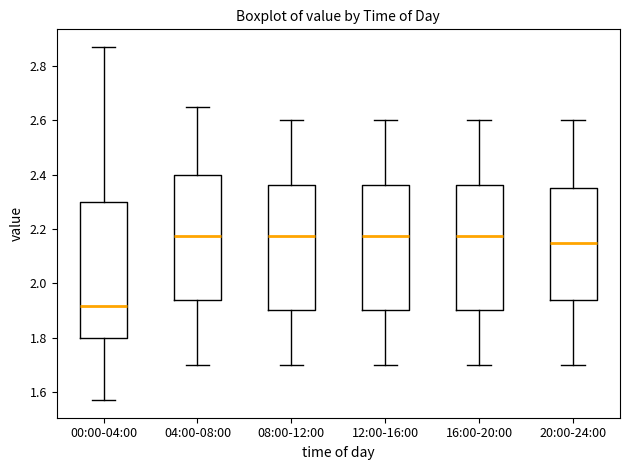

Where is the upper edge of the box for 12:00-16:00 on the y-axis? The values are not printed on the chart, so give them approximately, as read against the axis.

2.36